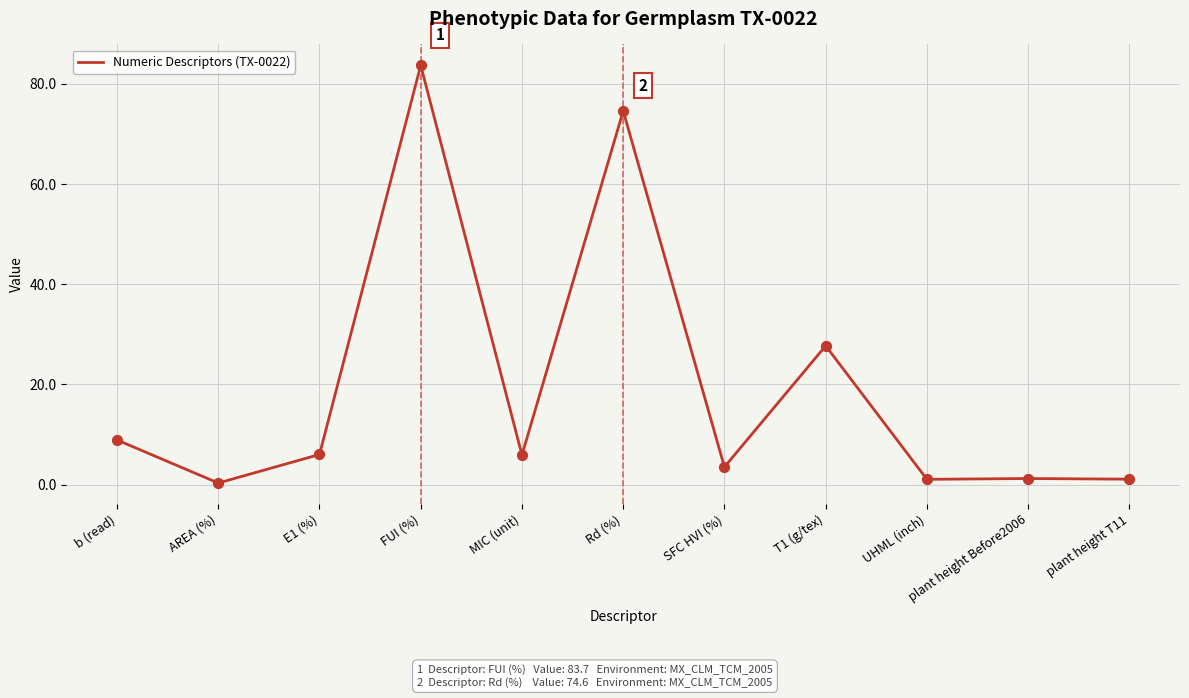

What is the change in value from b (read) to FUI (%)?

+74.8